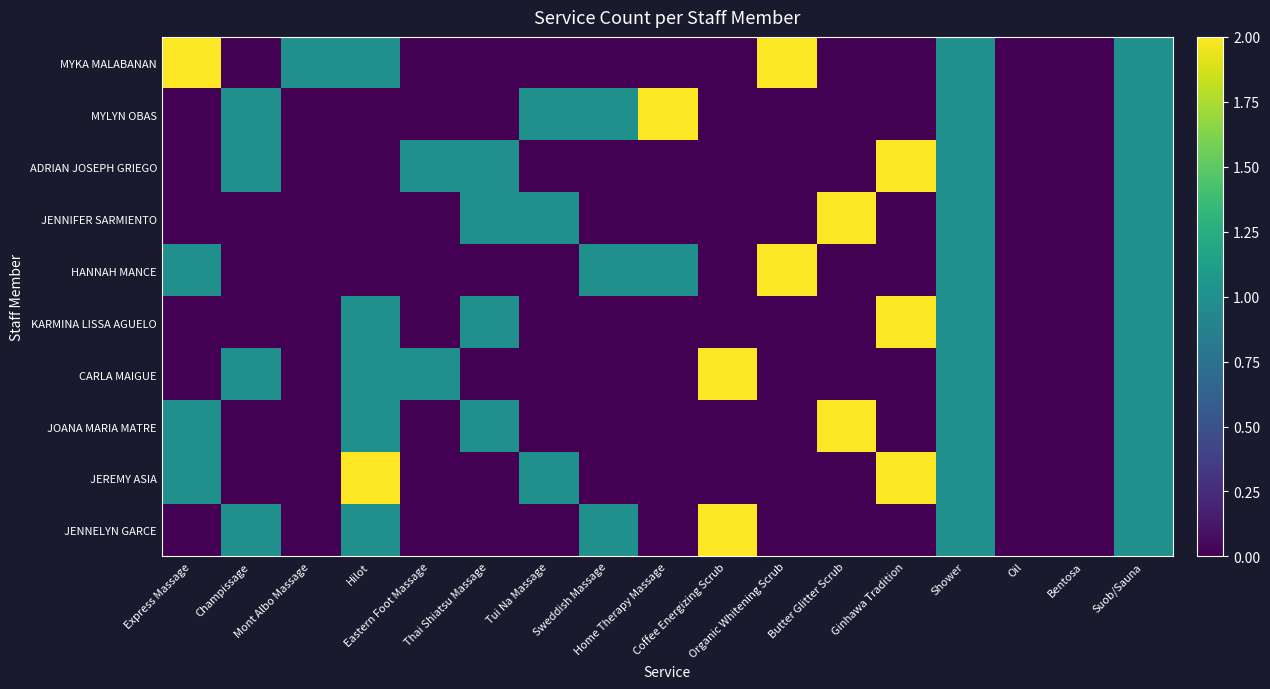

Reading left to right, transcribe all the data shown in this chart.

MYKA MALABANAN: Express Massage=2	Champissage=0	Mont Albo Massage=1	Hilot=1	Eastern Foot Massage=0	Thai Shiatsu Massage=0	Tui Na Massage=0	Sweddish Massage=0	Home Therapy Massage=0	Coffee Energizing Scrub=0	Organic Whitening Scrub=2	Butter Glitter Scrub=0	Ginhawa Tradition=0	Shower=1	Oil=0	Bentosa=0	Suob/Sauna=1
MYLYN OBAS: Express Massage=0	Champissage=1	Mont Albo Massage=0	Hilot=0	Eastern Foot Massage=0	Thai Shiatsu Massage=0	Tui Na Massage=1	Sweddish Massage=1	Home Therapy Massage=2	Coffee Energizing Scrub=0	Organic Whitening Scrub=0	Butter Glitter Scrub=0	Ginhawa Tradition=0	Shower=1	Oil=0	Bentosa=0	Suob/Sauna=1
ADRIAN JOSEPH GRIEGO: Express Massage=0	Champissage=1	Mont Albo Massage=0	Hilot=0	Eastern Foot Massage=1	Thai Shiatsu Massage=1	Tui Na Massage=0	Sweddish Massage=0	Home Therapy Massage=0	Coffee Energizing Scrub=0	Organic Whitening Scrub=0	Butter Glitter Scrub=0	Ginhawa Tradition=2	Shower=1	Oil=0	Bentosa=0	Suob/Sauna=1
JENNIFER SARMIENTO: Express Massage=0	Champissage=0	Mont Albo Massage=0	Hilot=0	Eastern Foot Massage=0	Thai Shiatsu Massage=1	Tui Na Massage=1	Sweddish Massage=0	Home Therapy Massage=0	Coffee Energizing Scrub=0	Organic Whitening Scrub=0	Butter Glitter Scrub=2	Ginhawa Tradition=0	Shower=1	Oil=0	Bentosa=0	Suob/Sauna=1
HANNAH MANCE: Express Massage=1	Champissage=0	Mont Albo Massage=0	Hilot=0	Eastern Foot Massage=0	Thai Shiatsu Massage=0	Tui Na Massage=0	Sweddish Massage=1	Home Therapy Massage=1	Coffee Energizing Scrub=0	Organic Whitening Scrub=2	Butter Glitter Scrub=0	Ginhawa Tradition=0	Shower=1	Oil=0	Bentosa=0	Suob/Sauna=1
KARMINA LISSA AGUELO: Express Massage=0	Champissage=0	Mont Albo Massage=0	Hilot=1	Eastern Foot Massage=0	Thai Shiatsu Massage=1	Tui Na Massage=0	Sweddish Massage=0	Home Therapy Massage=0	Coffee Energizing Scrub=0	Organic Whitening Scrub=0	Butter Glitter Scrub=0	Ginhawa Tradition=2	Shower=1	Oil=0	Bentosa=0	Suob/Sauna=1
CARLA MAIGUE: Express Massage=0	Champissage=1	Mont Albo Massage=0	Hilot=1	Eastern Foot Massage=1	Thai Shiatsu Massage=0	Tui Na Massage=0	Sweddish Massage=0	Home Therapy Massage=0	Coffee Energizing Scrub=2	Organic Whitening Scrub=0	Butter Glitter Scrub=0	Ginhawa Tradition=0	Shower=1	Oil=0	Bentosa=0	Suob/Sauna=1
JOANA MARIA MATRE: Express Massage=1	Champissage=0	Mont Albo Massage=0	Hilot=1	Eastern Foot Massage=0	Thai Shiatsu Massage=1	Tui Na Massage=0	Sweddish Massage=0	Home Therapy Massage=0	Coffee Energizing Scrub=0	Organic Whitening Scrub=0	Butter Glitter Scrub=2	Ginhawa Tradition=0	Shower=1	Oil=0	Bentosa=0	Suob/Sauna=1
JEREMY ASIA: Express Massage=1	Champissage=0	Mont Albo Massage=0	Hilot=2	Eastern Foot Massage=0	Thai Shiatsu Massage=0	Tui Na Massage=1	Sweddish Massage=0	Home Therapy Massage=0	Coffee Energizing Scrub=0	Organic Whitening Scrub=0	Butter Glitter Scrub=0	Ginhawa Tradition=2	Shower=1	Oil=0	Bentosa=0	Suob/Sauna=1
JENNELYN GARCE: Express Massage=0	Champissage=1	Mont Albo Massage=0	Hilot=1	Eastern Foot Massage=0	Thai Shiatsu Massage=0	Tui Na Massage=0	Sweddish Massage=1	Home Therapy Massage=0	Coffee Energizing Scrub=2	Organic Whitening Scrub=0	Butter Glitter Scrub=0	Ginhawa Tradition=0	Shower=1	Oil=0	Bentosa=0	Suob/Sauna=1